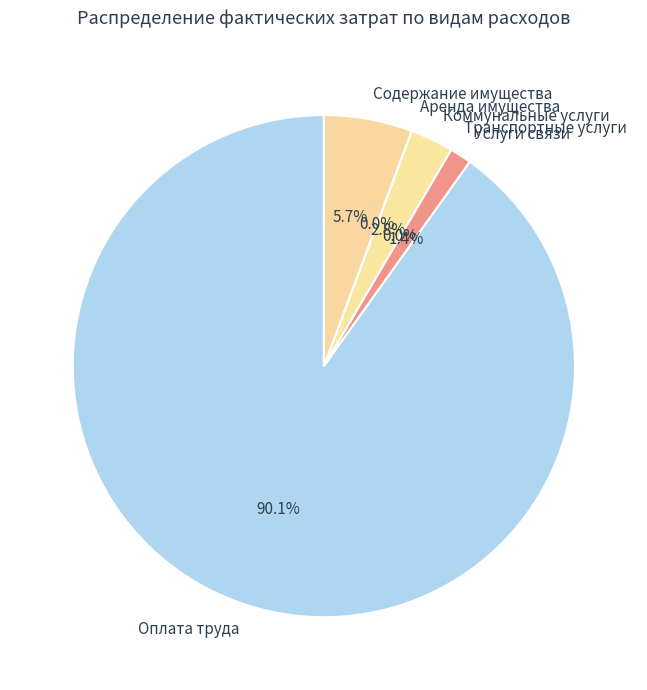

What is the change in value from Услуги связи to Транспортные услуги?

-506362.3